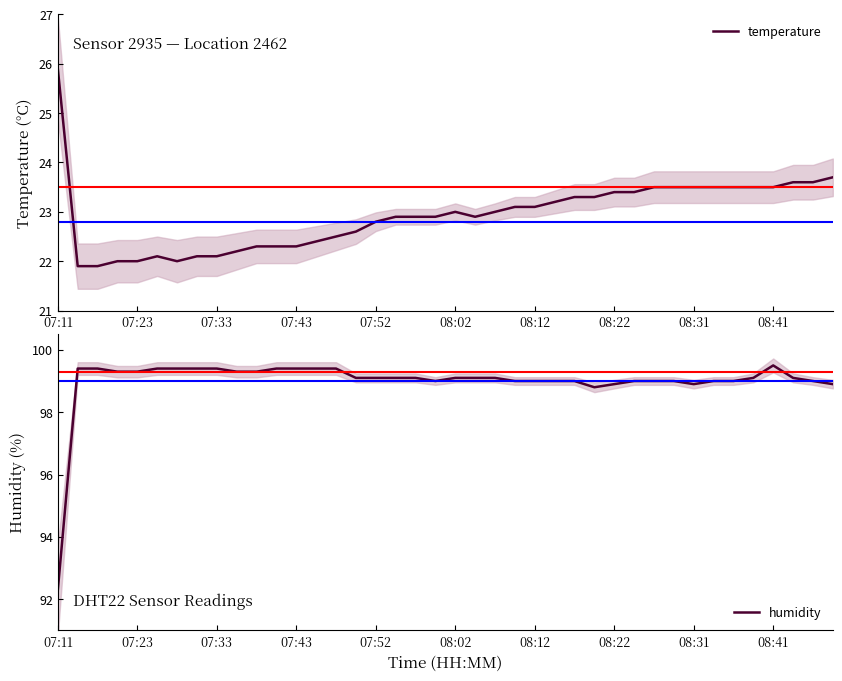

What is the minimum value for temperature?

21.9